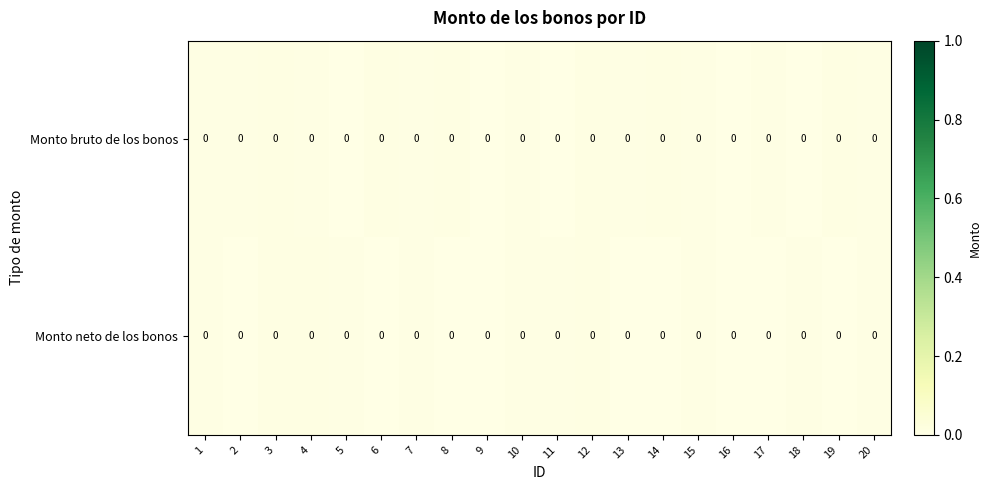

At which category is the sum across all series the highest?

12